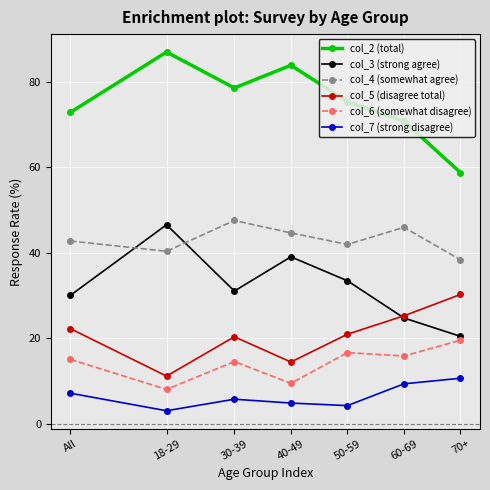

Does the chart display data point markers on the line(s)?

Yes